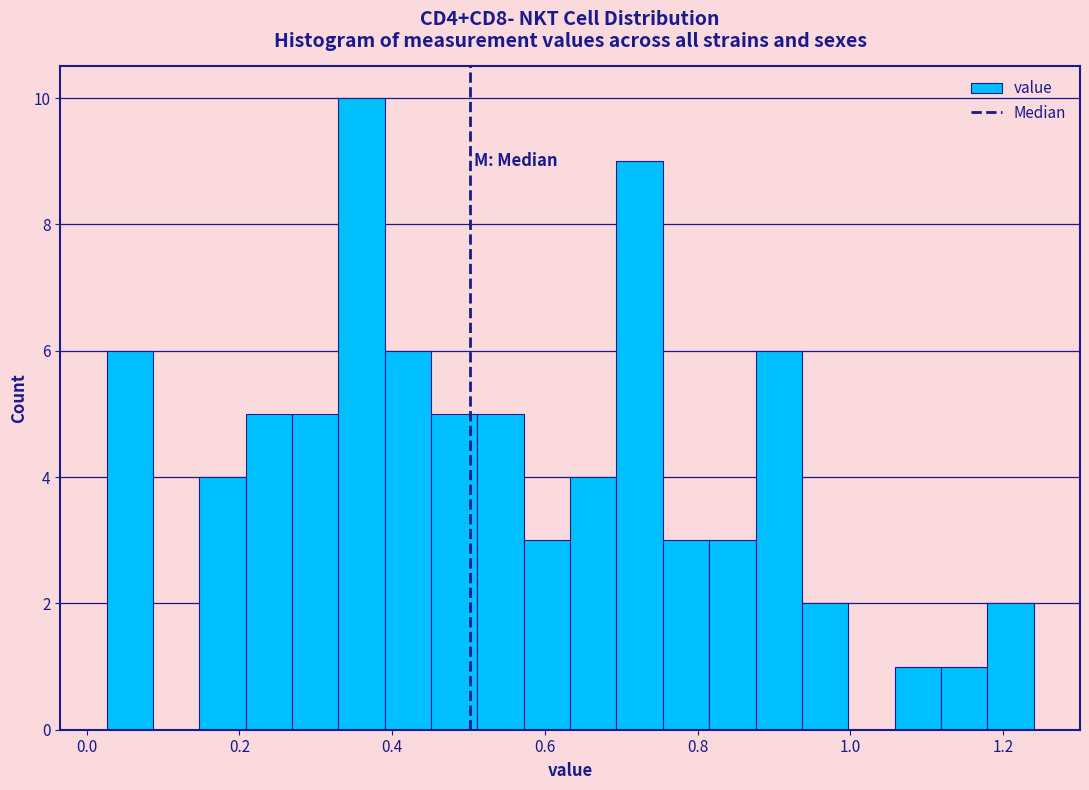

Read against the x-axis, roughly where is the centre of the tallest bar?

0.36